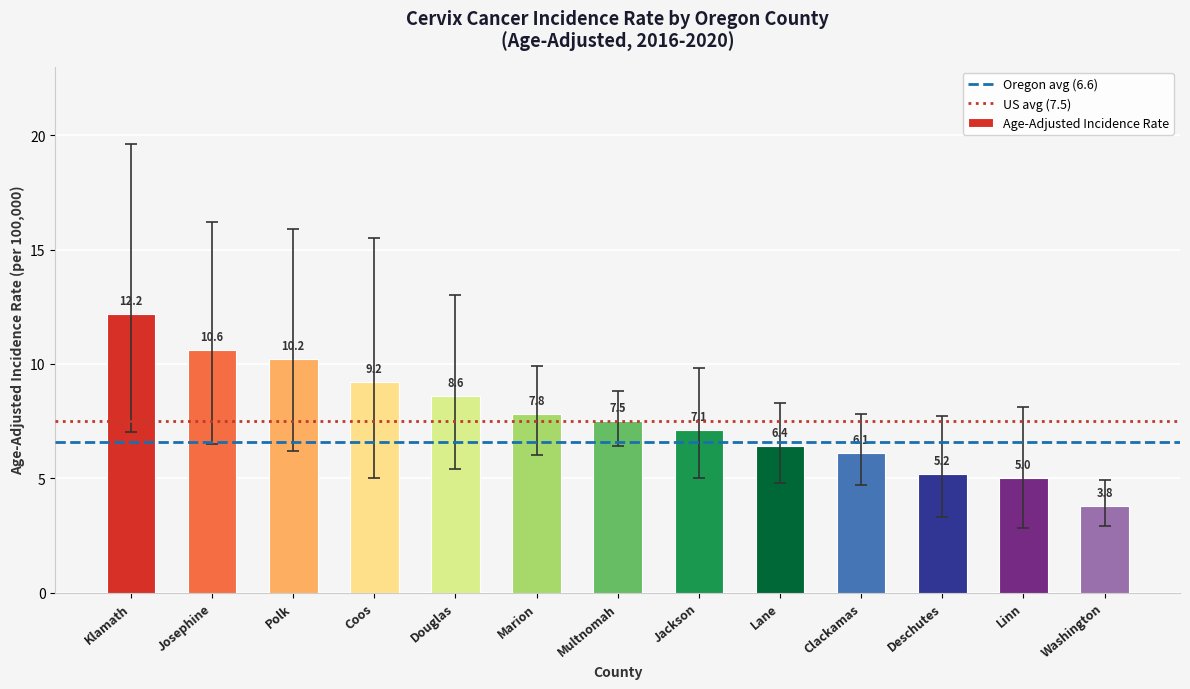

List the labels in order of value, largest first.

Klamath, Josephine, Polk, Coos, Douglas, Marion, Multnomah, Jackson, Lane, Clackamas, Deschutes, Linn, Washington